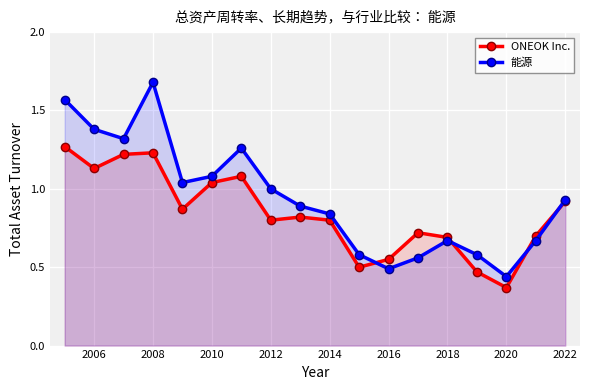

What are all the series names shown in the legend?

ONEOK Inc., 能源